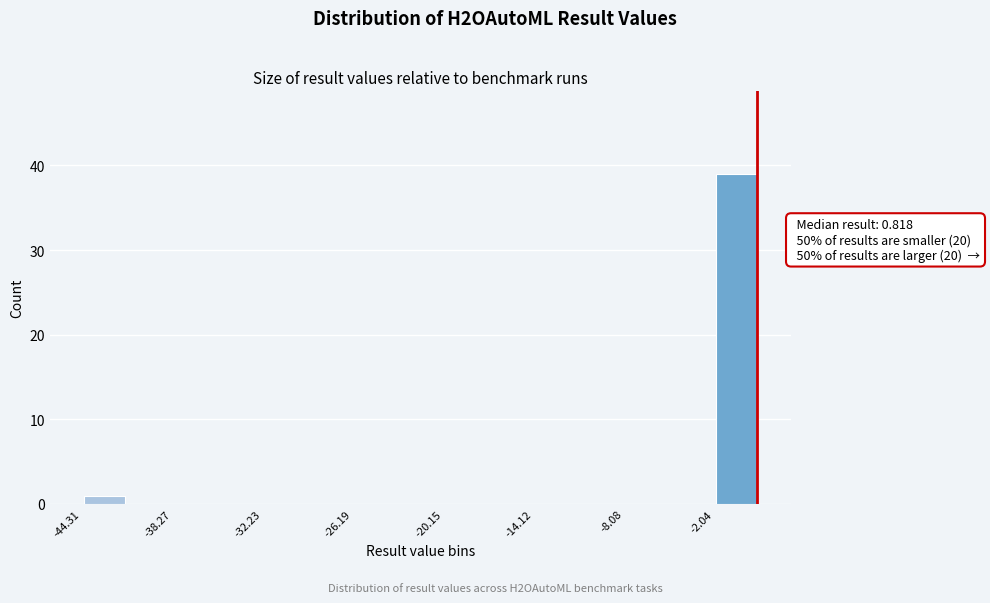

Read against the x-axis, roughly where is the centre of the tallest bar?

-1